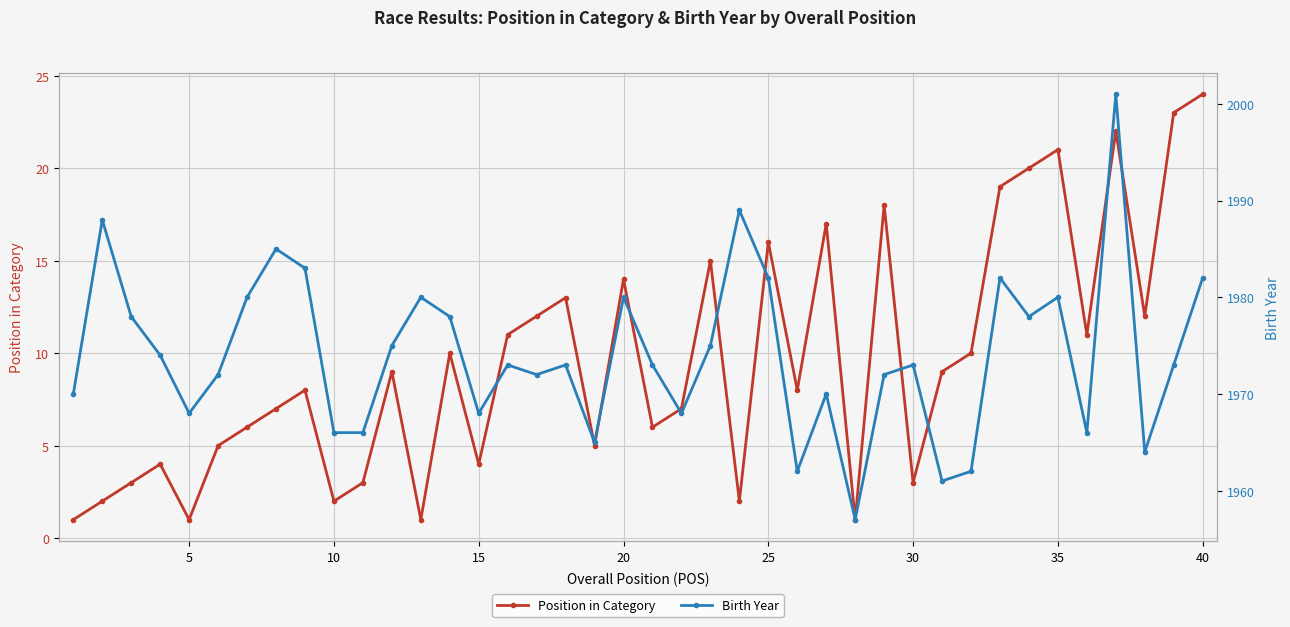

At how many categories does at least one series exceed 1711?

40